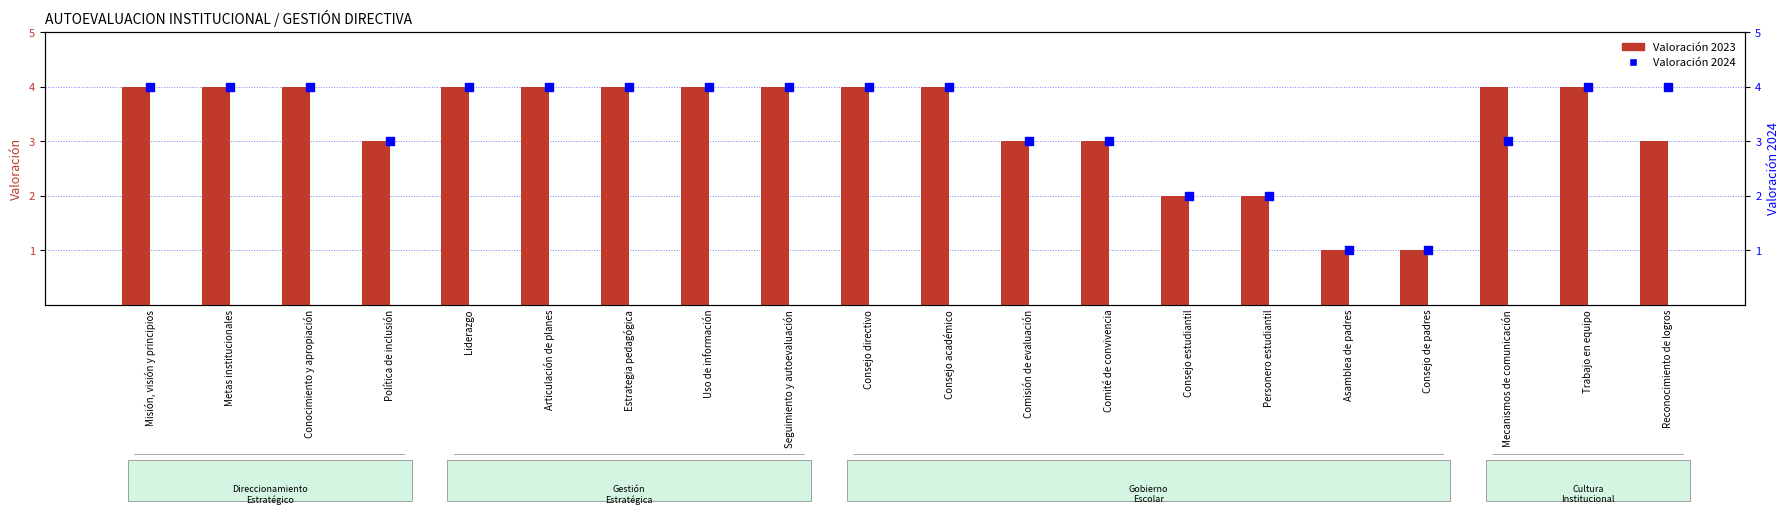

Which series reaches the minimum Y coordinate?

Valoración 2023